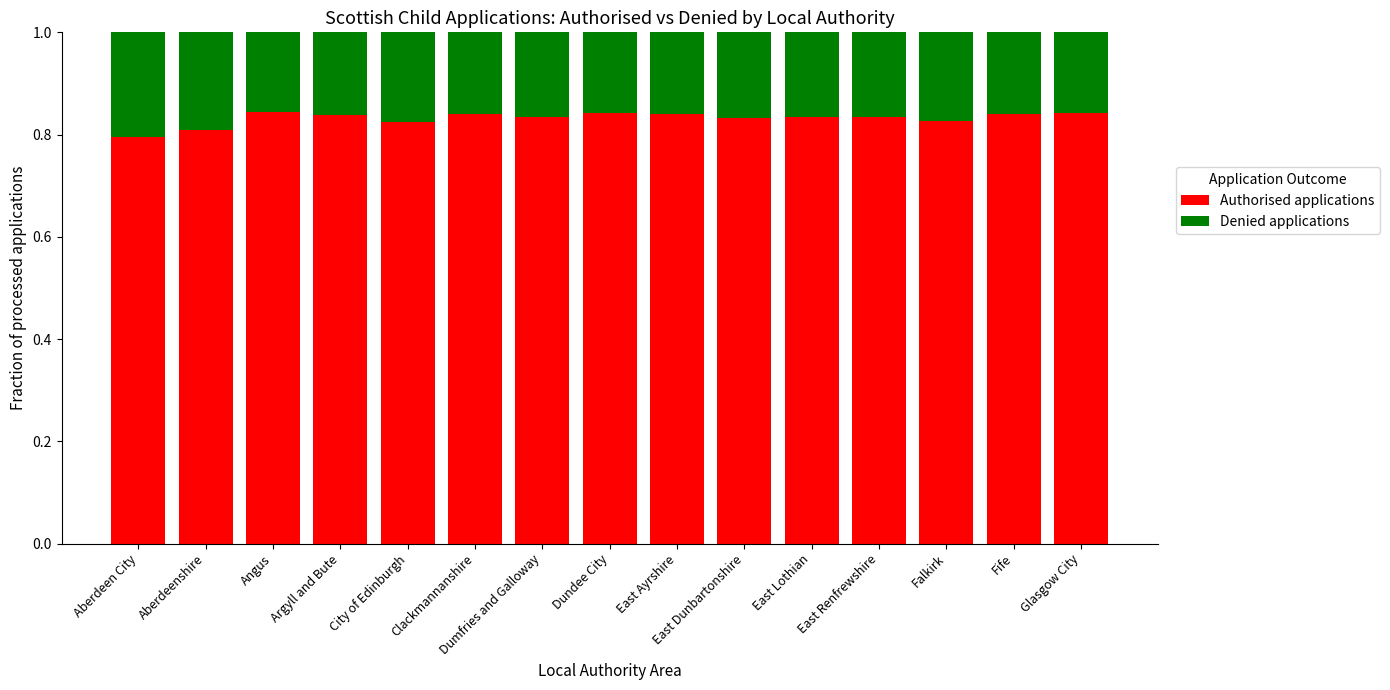

How many Authorised applications values are between 0 and 1?

15